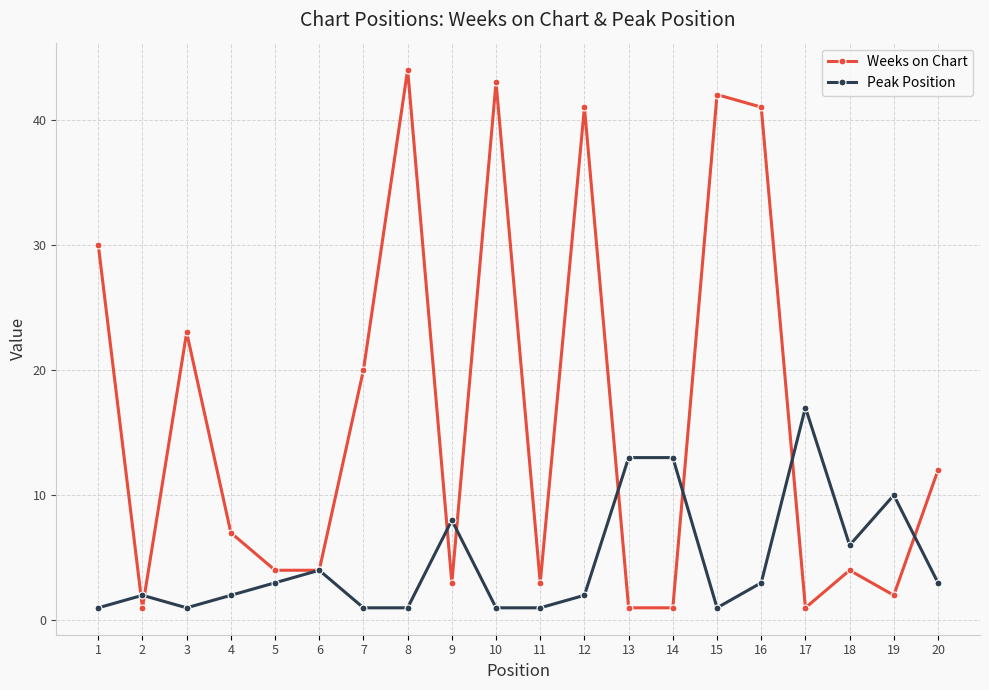

True or false: Weeks on Chart has more than 1 points higher than both neighbors.

True